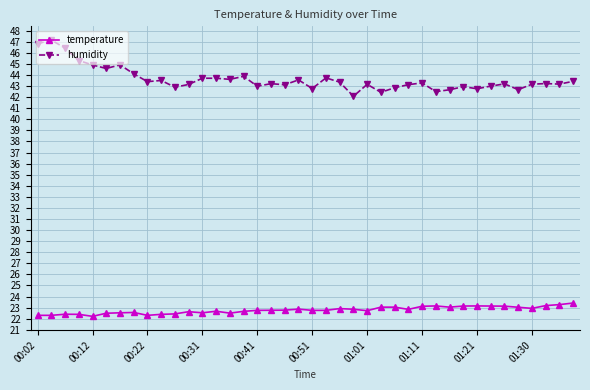

What is the average value of the humidity series?

43.6